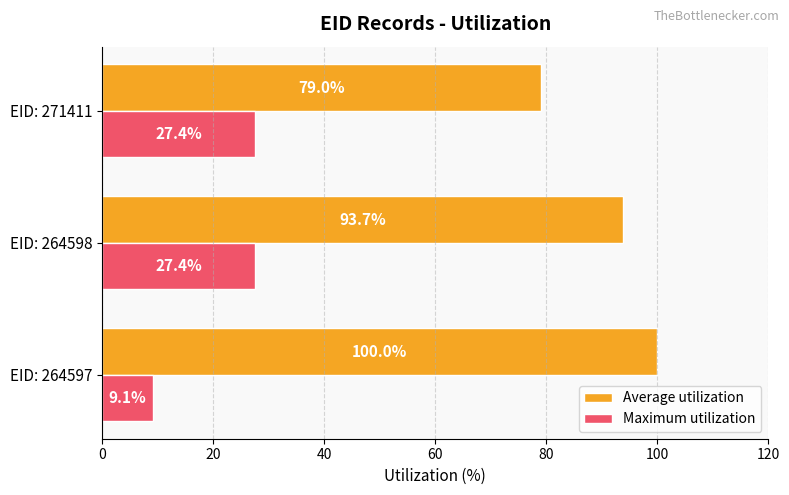

At which category is the sum across all series the highest?

EID: 264598